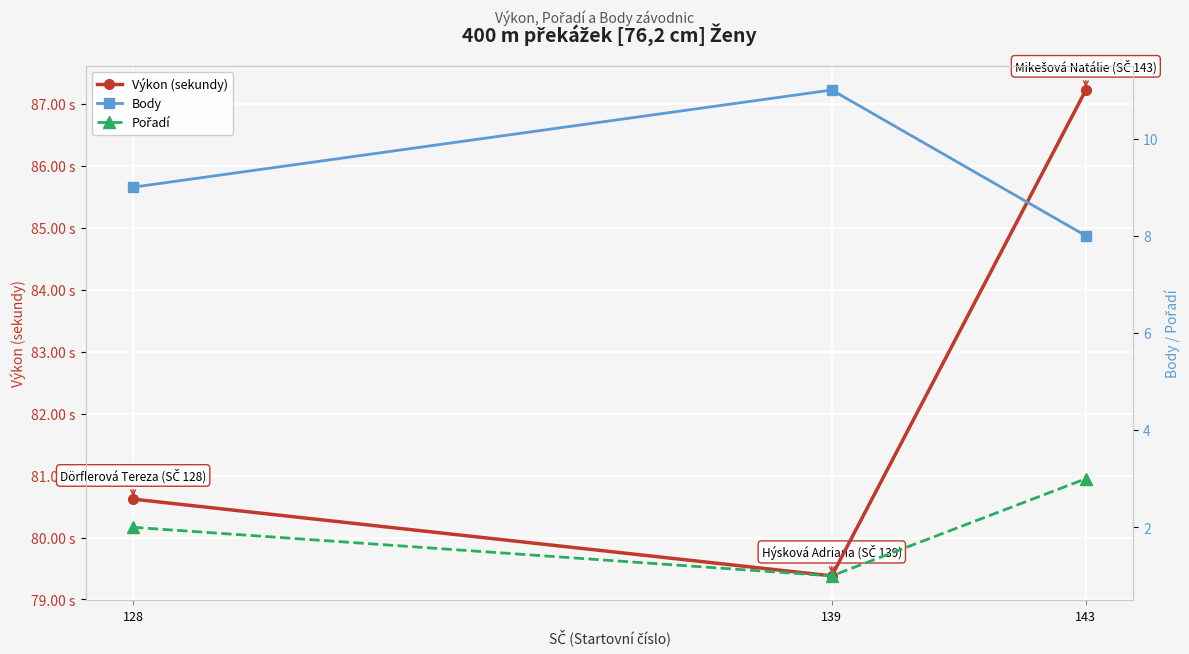

How many values in the Pořadí series exceed 2?

1